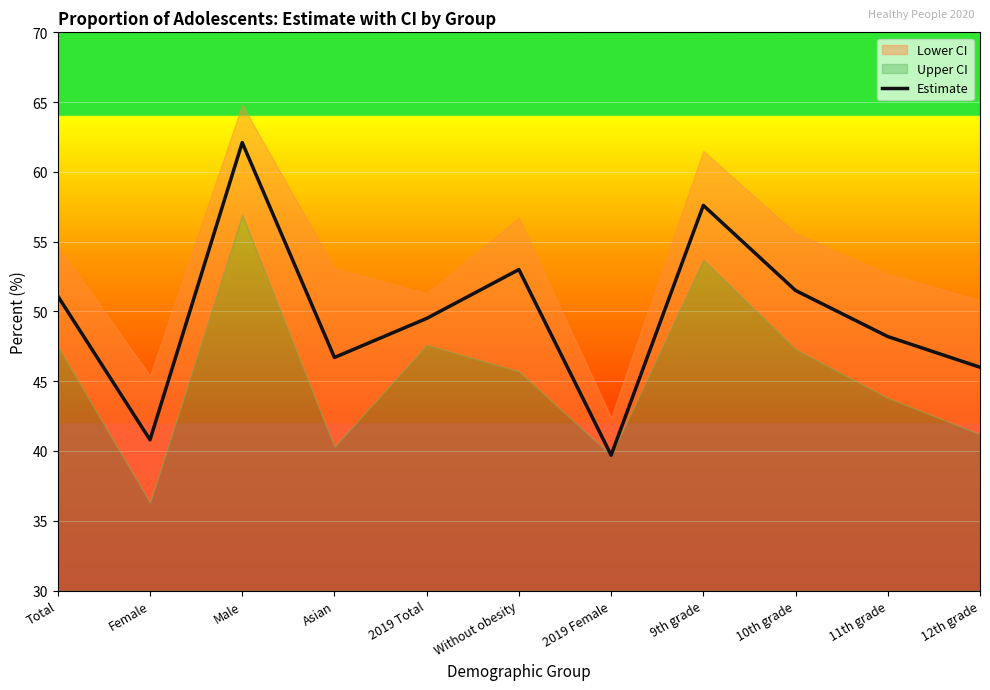

Reading left to right, what are all the values shown in this chart?

51.1	40.8	62.1	46.7	49.5	53.0	39.7	57.6	51.5	48.2	46.0